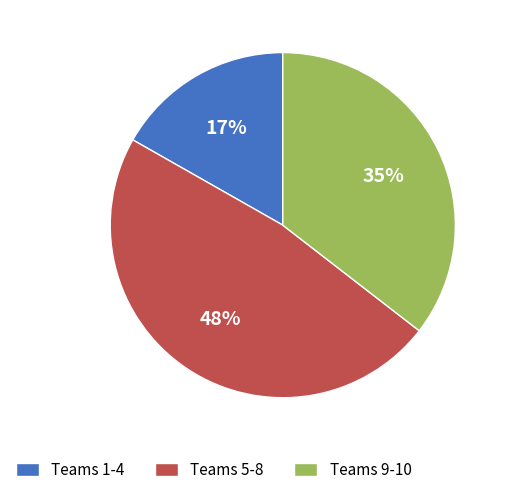

Is there a majority slice in this chart?

No